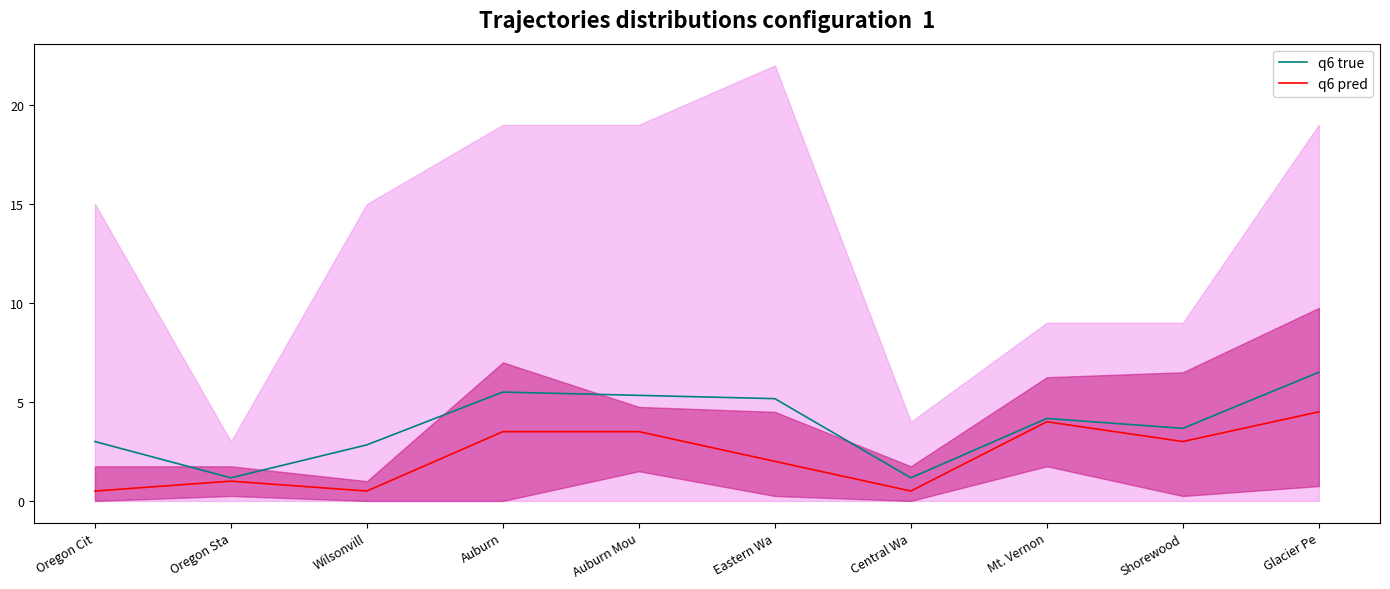

At which category does q6 true reach its first local peak?

Auburn